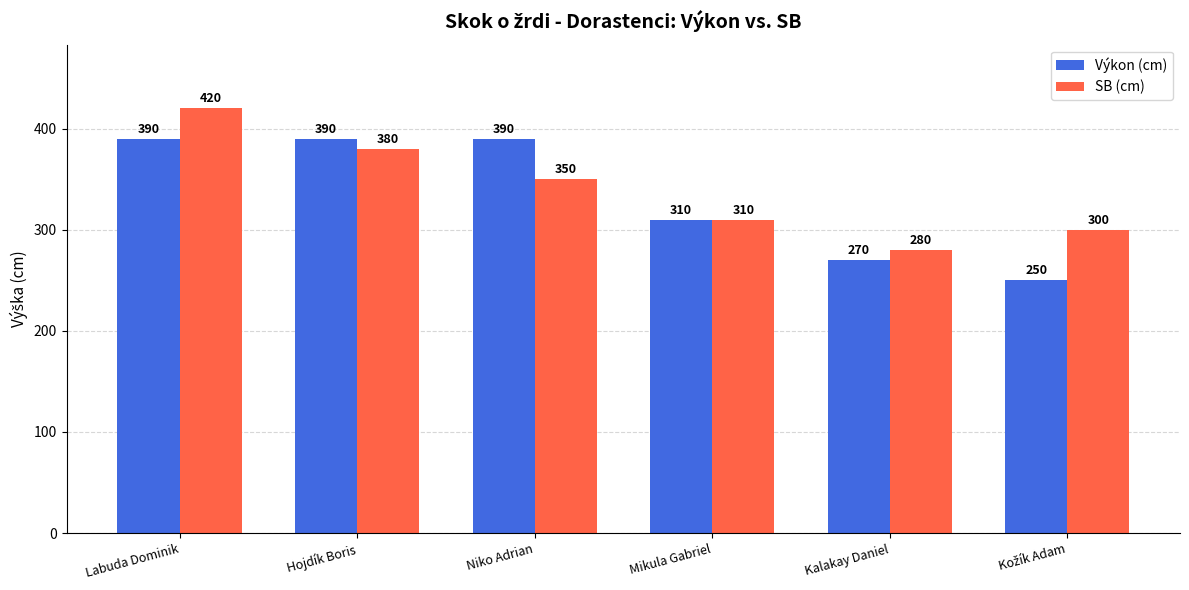

What position from the right is Kalakay Daniel?

2